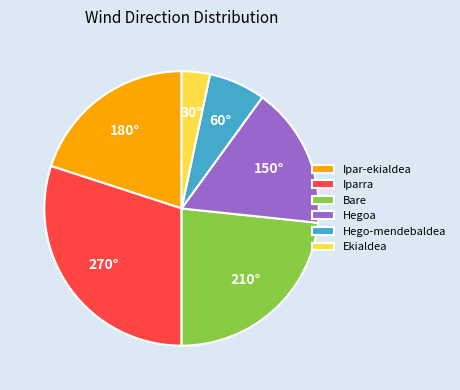

Count the number of slices in the pie.

6